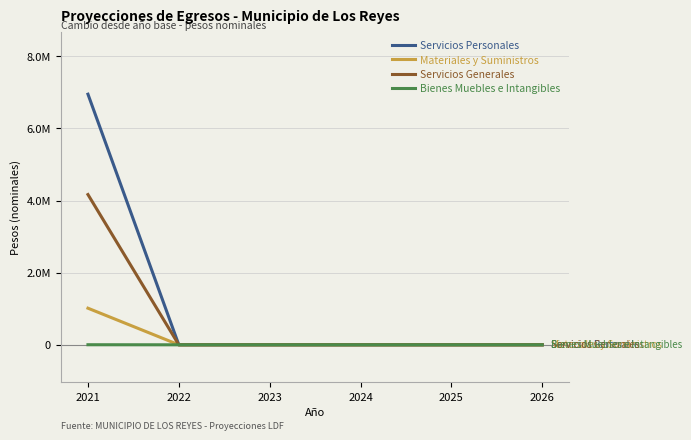

Which category has the highest value in the Servicios Personales series?

2021